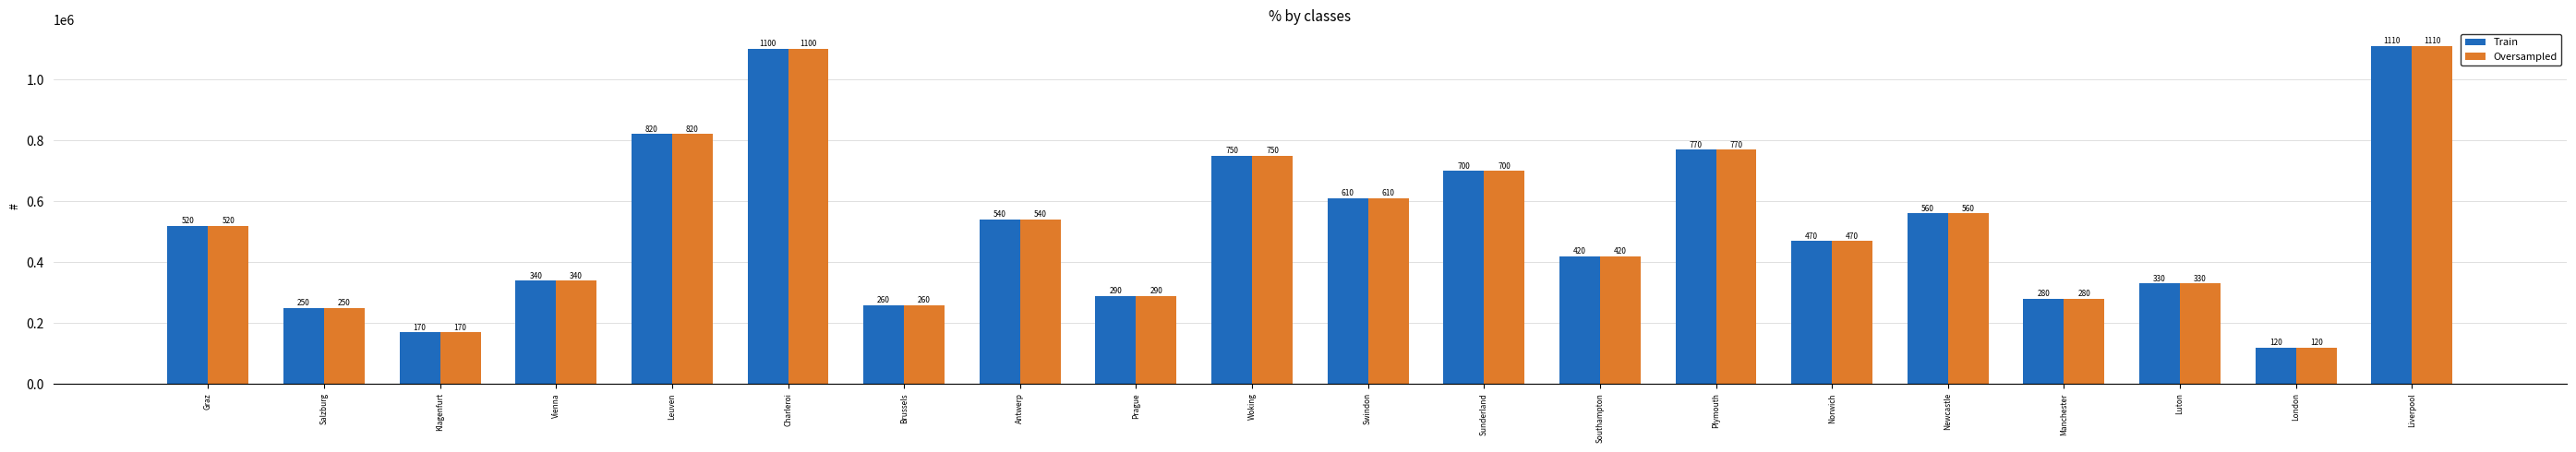

What is the difference between the Train values at Woking and Antwerp?

210000